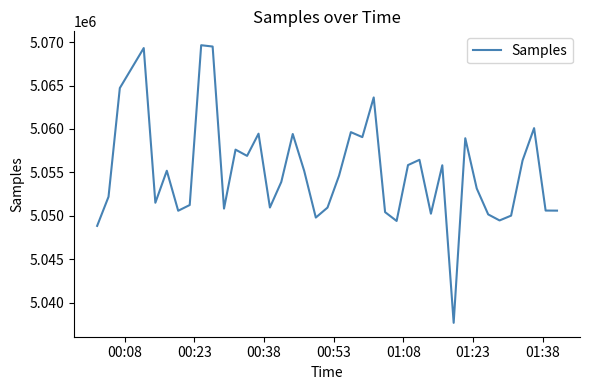

What is the difference between the maximum and minimum values?

31949